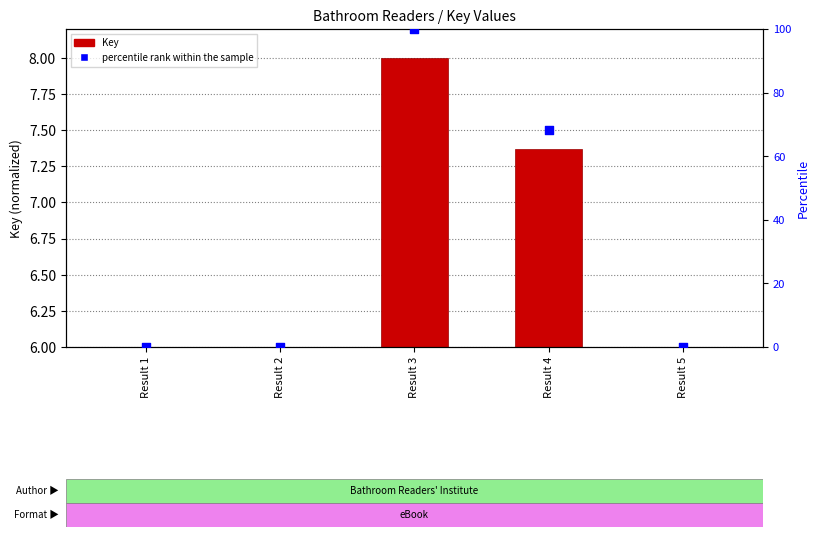

Which series contains the highest Y value?

percentile rank within the sample